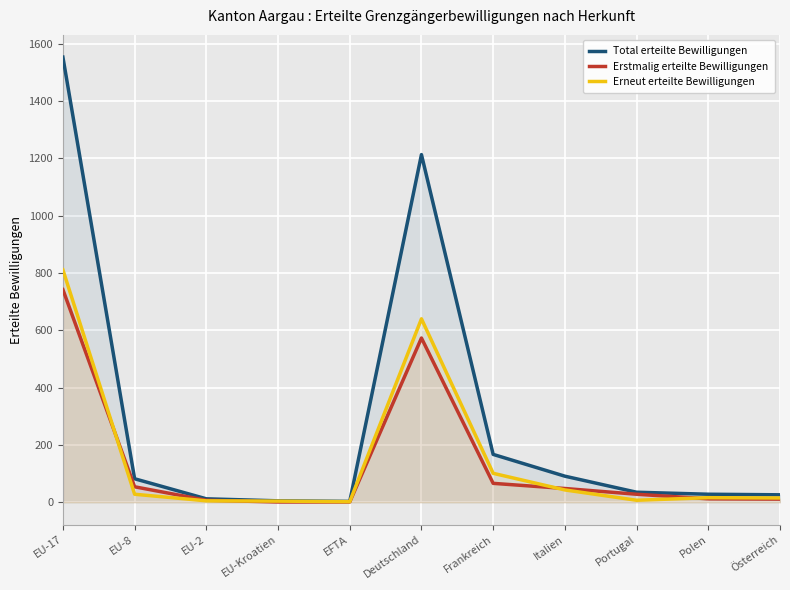

Where does the Total erteilte Bewilligungen series first go above 35?

EU-17